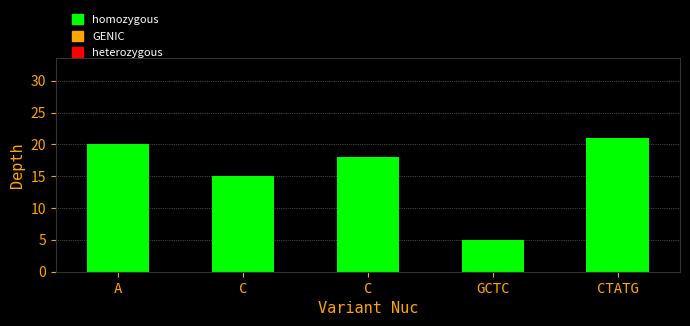

Read the value at GCTC, to the nearest 5.

5